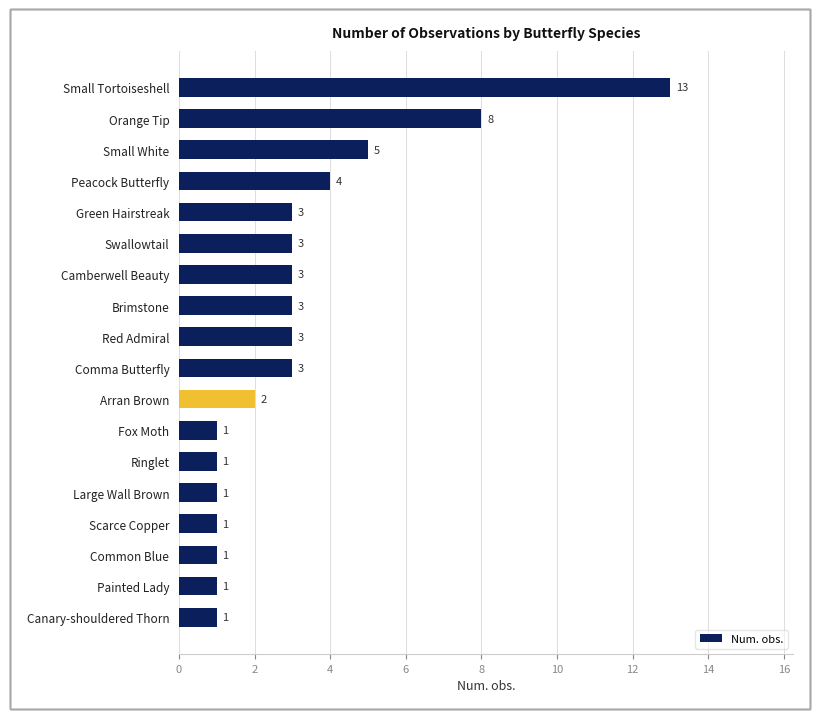

Is it true that the value at Painted Lady is 1?

True